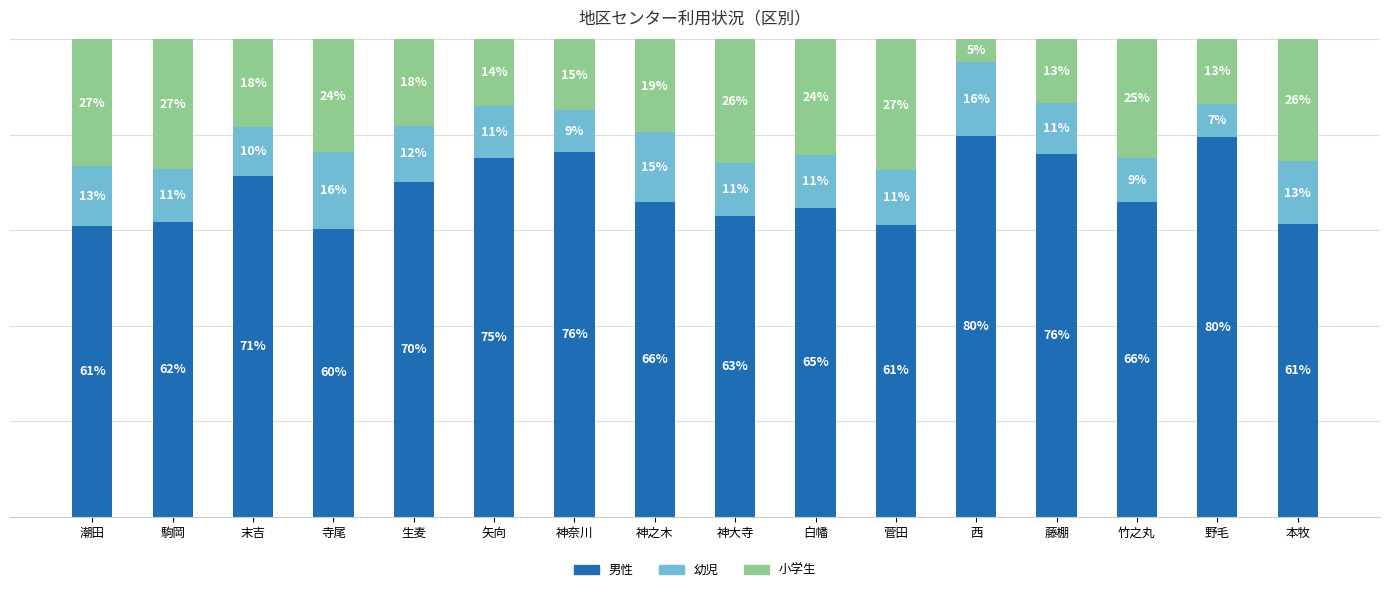

What is the difference between the 幼児 values at 寺尾 and 神奈川?

7.3